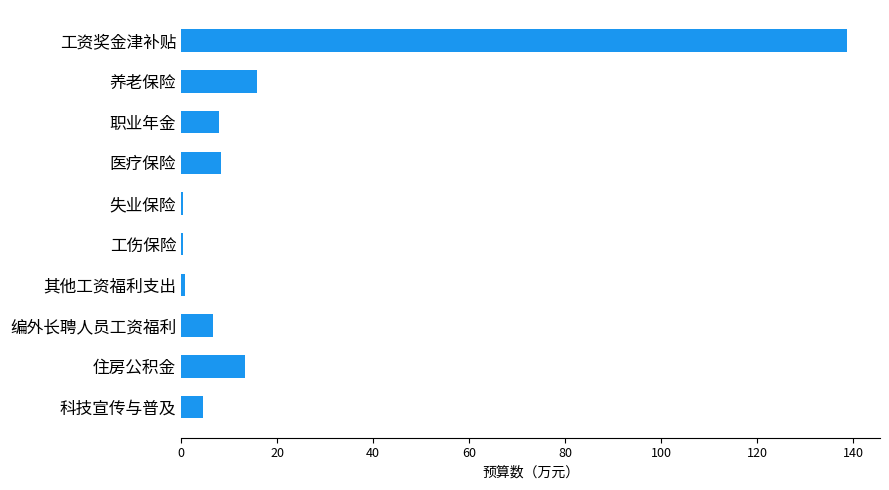

What is the greatest value displayed?

138.7